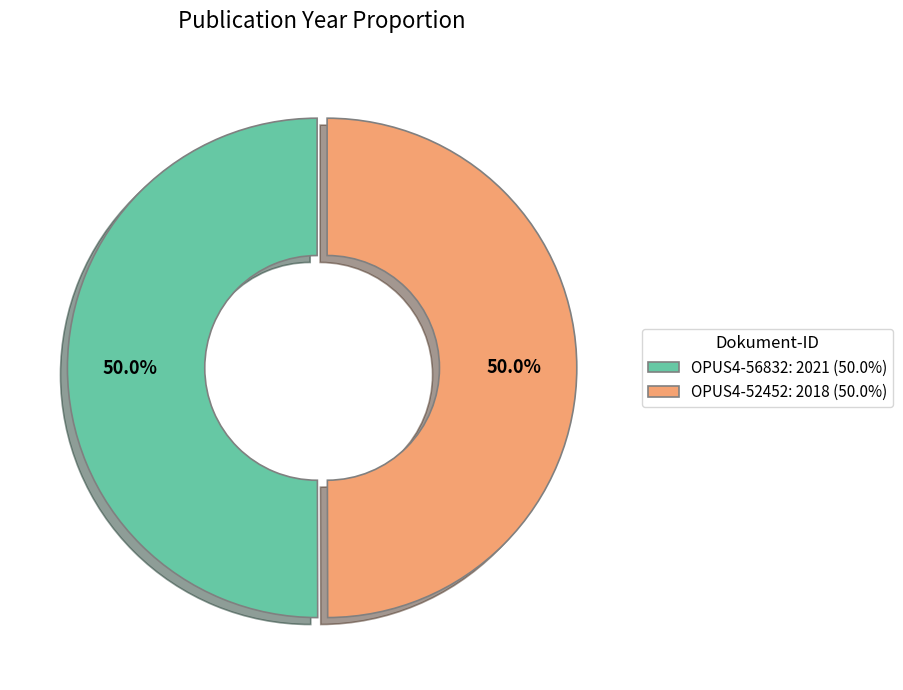

Count the number of slices in the pie.

2